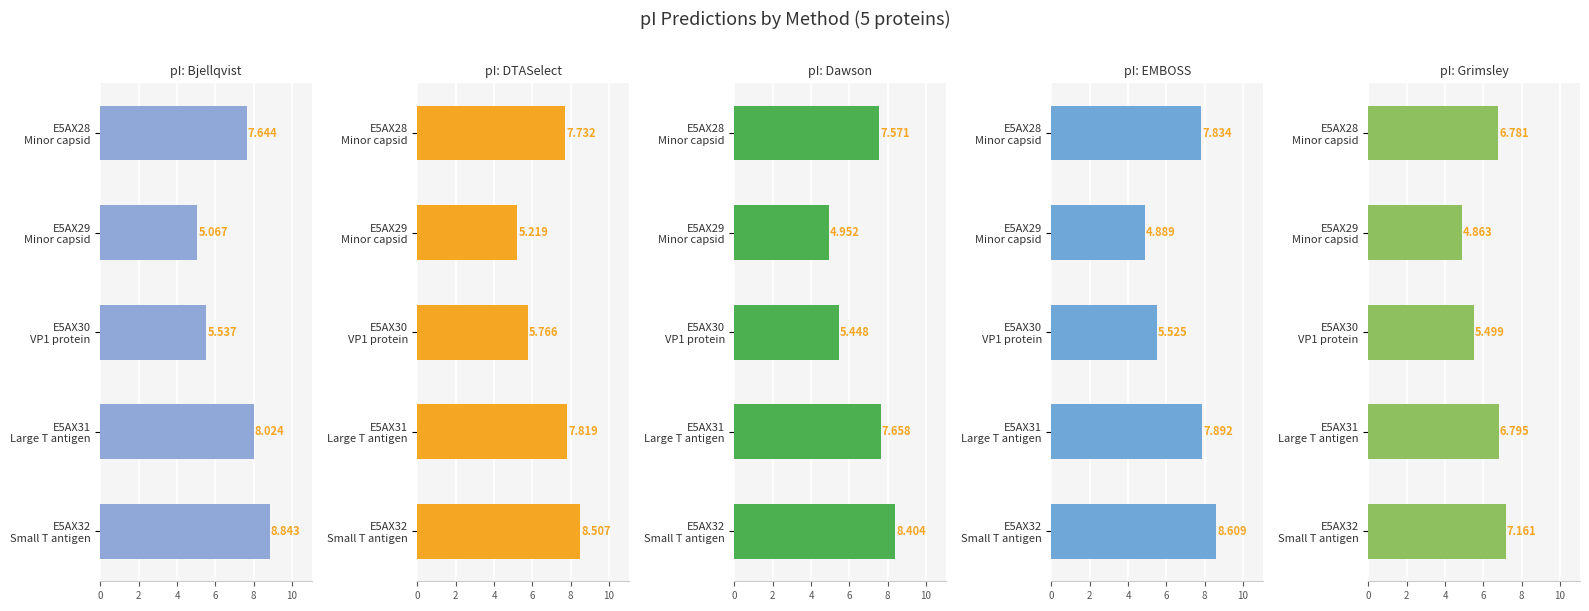

What is the value of the Dawson bar at the 3rd from the left?

5.4